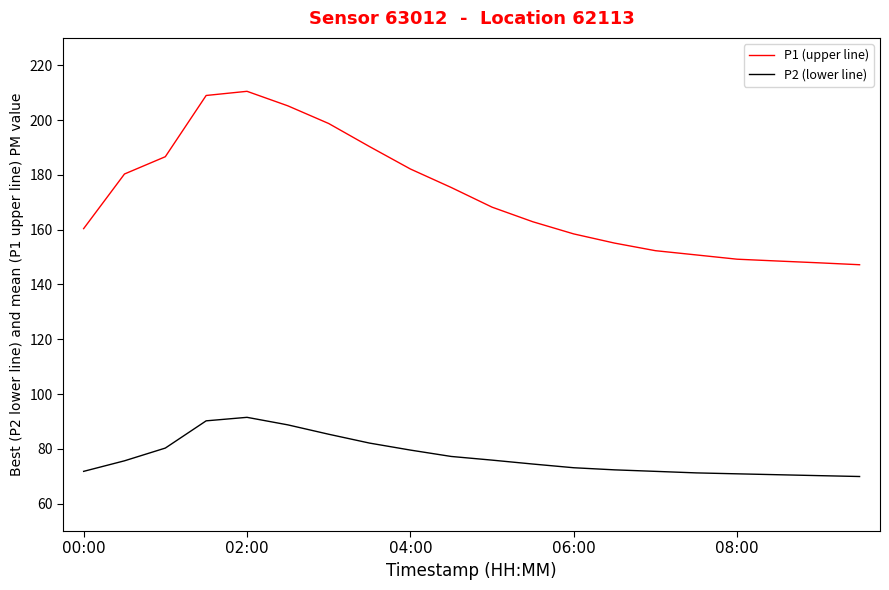

True or false: P2 (lower line) and P1 (upper line) intersect in this chart.

False